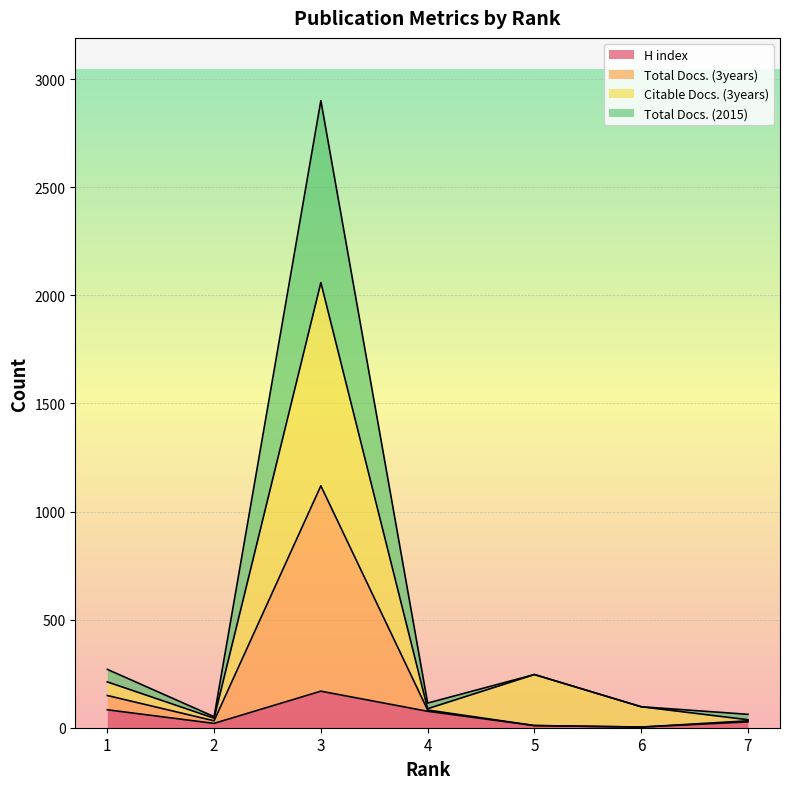

Which category has the lowest value across all series?

6